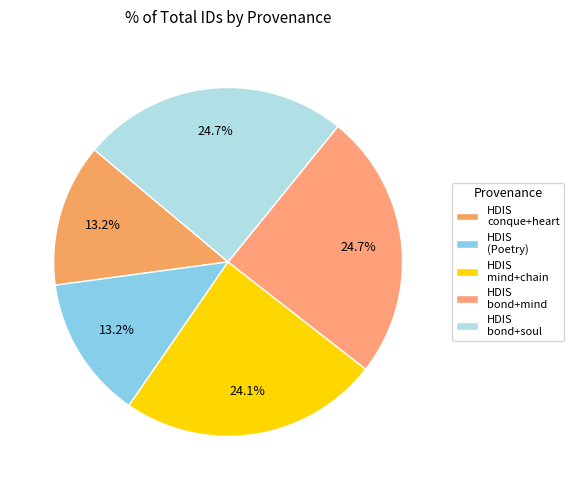

Is there any slice that represents more than half of the pie?

No